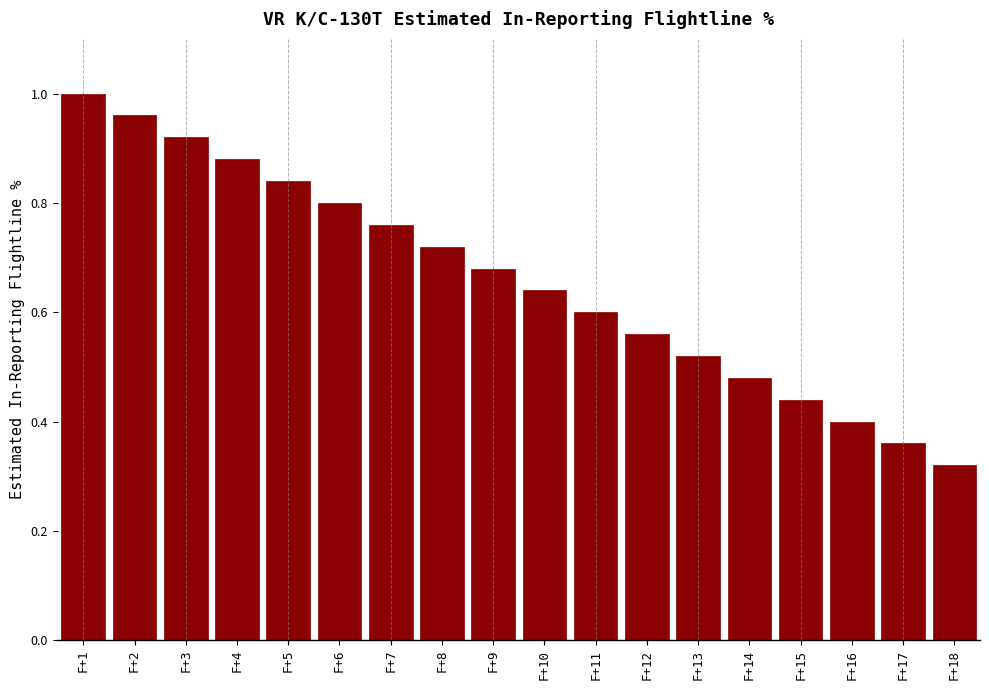

List the labels in order of value, largest first.

F+1, F+2, F+3, F+4, F+5, F+6, F+7, F+8, F+9, F+10, F+11, F+12, F+13, F+14, F+15, F+16, F+17, F+18